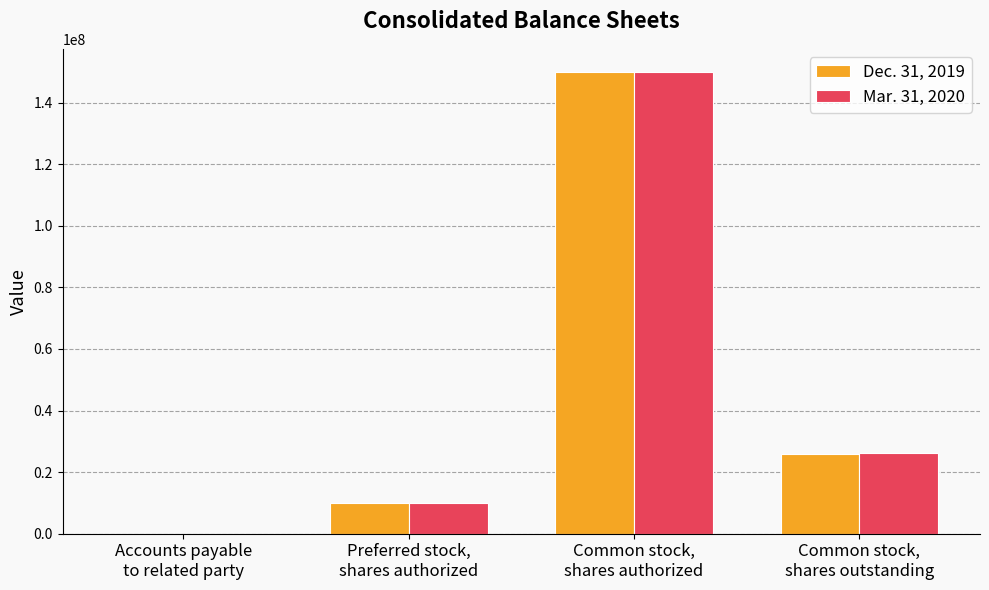

What are all the series names shown in the legend?

Dec. 31, 2019, Mar. 31, 2020